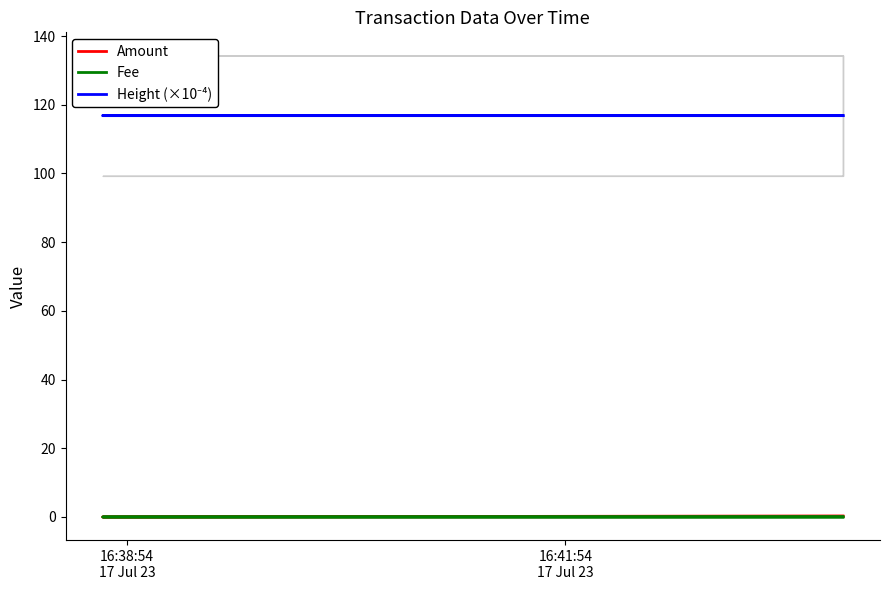

Which series has the widest spread of values?

Amount